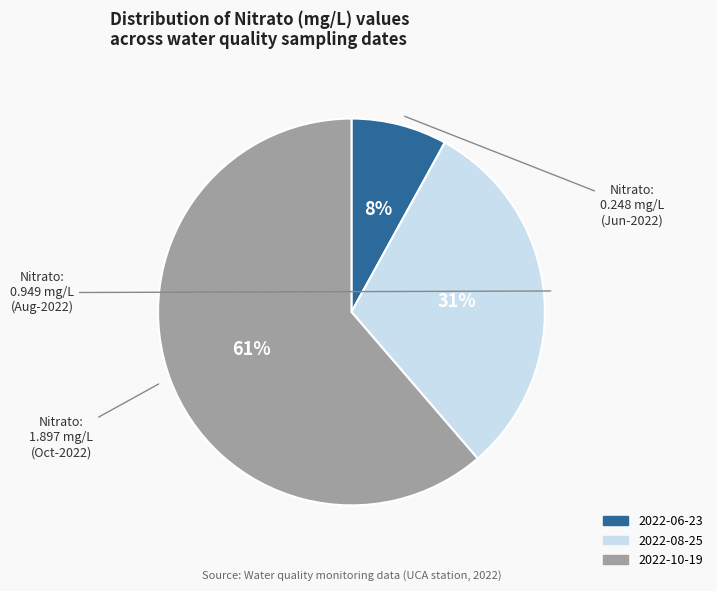

Is there a majority slice in this chart?

Yes